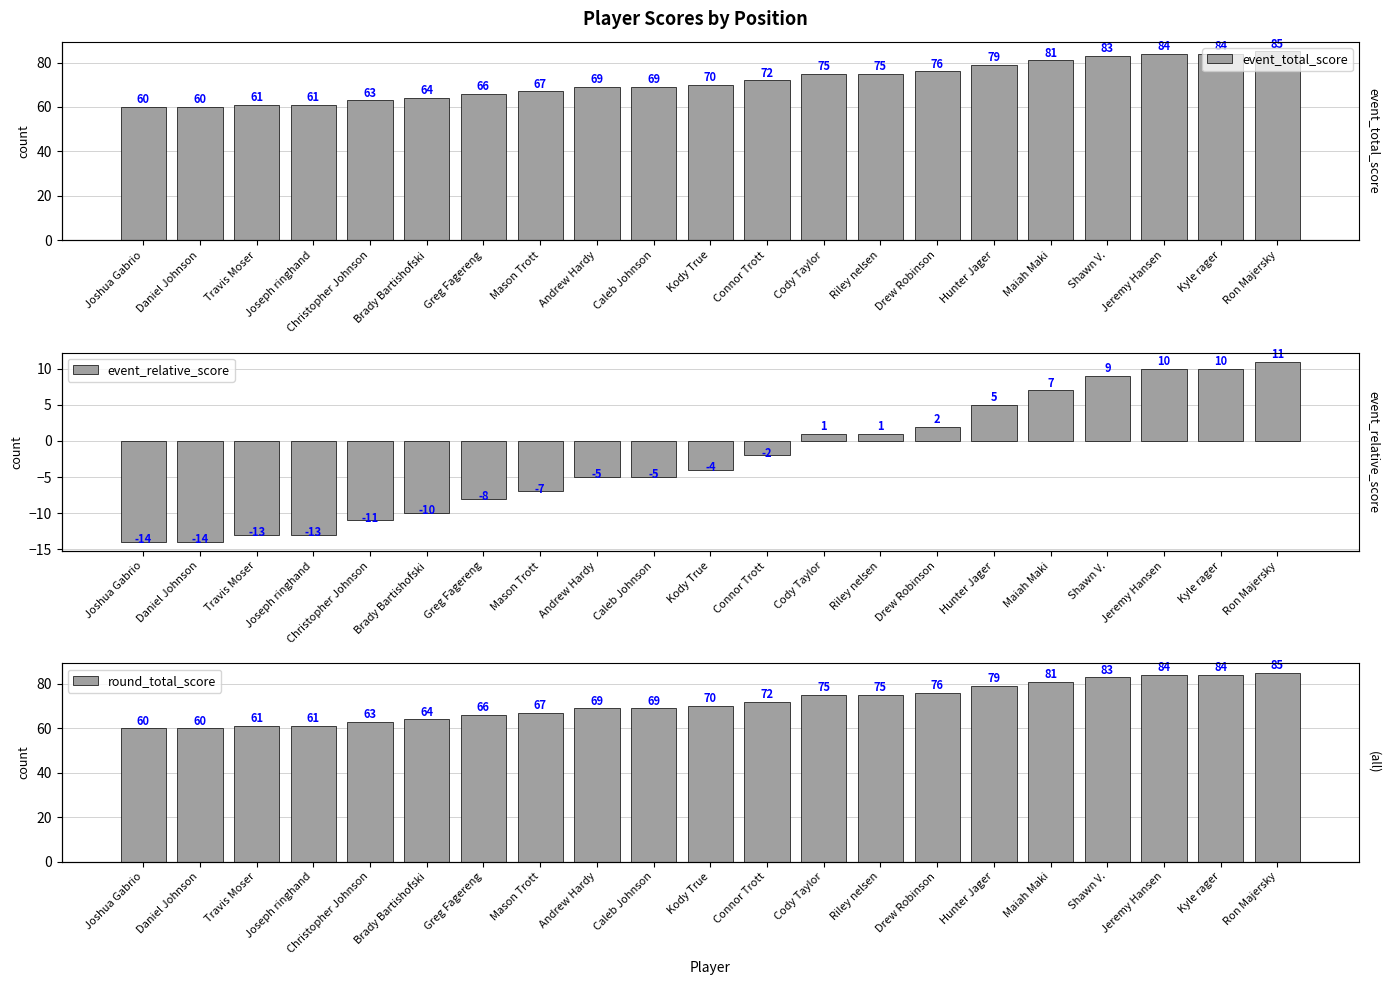

Does the chart contain any negative values?

Yes